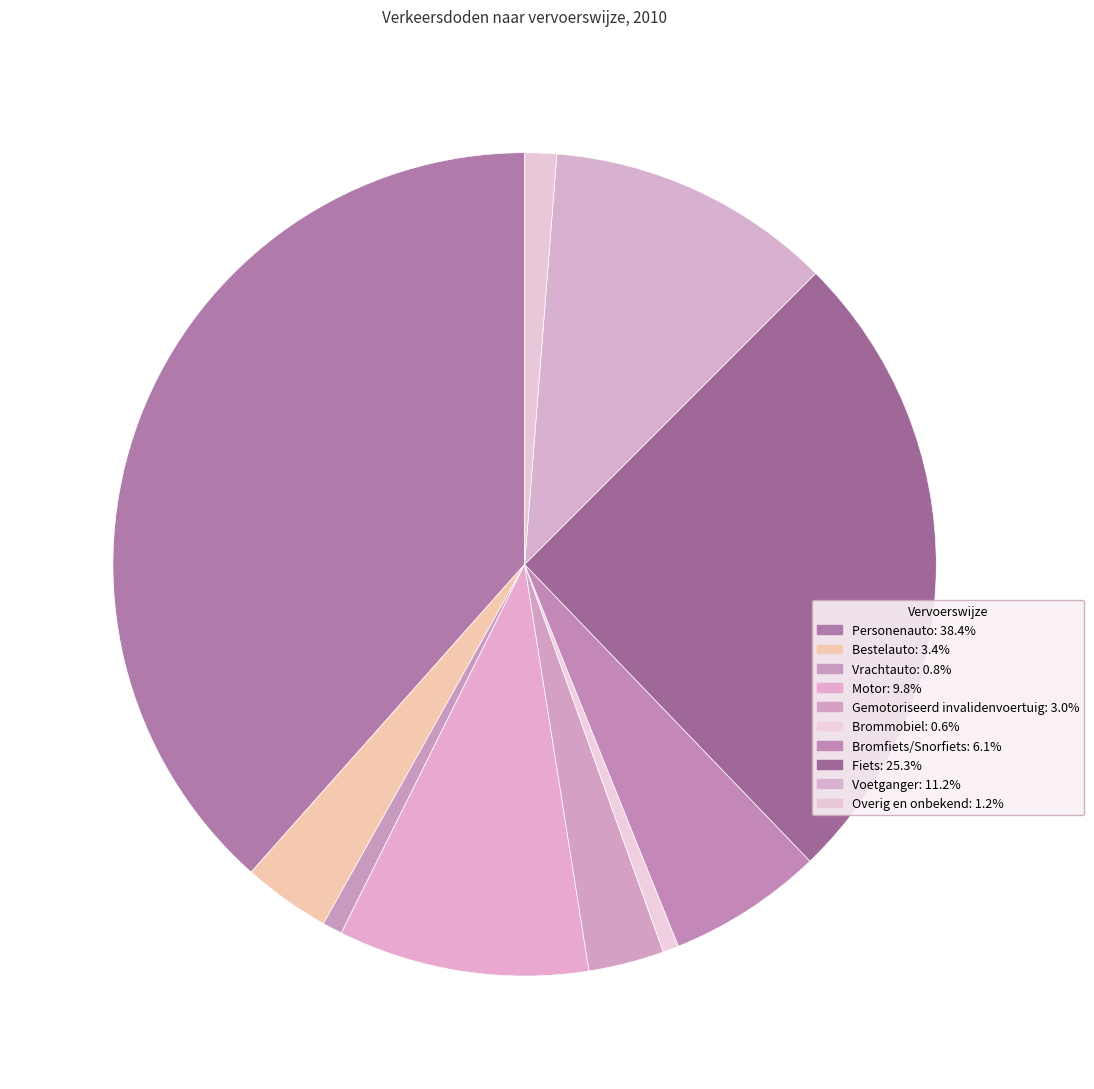

To the nearest percent, what is the difference between the Fiets and Personenauto slice percentages?

13%